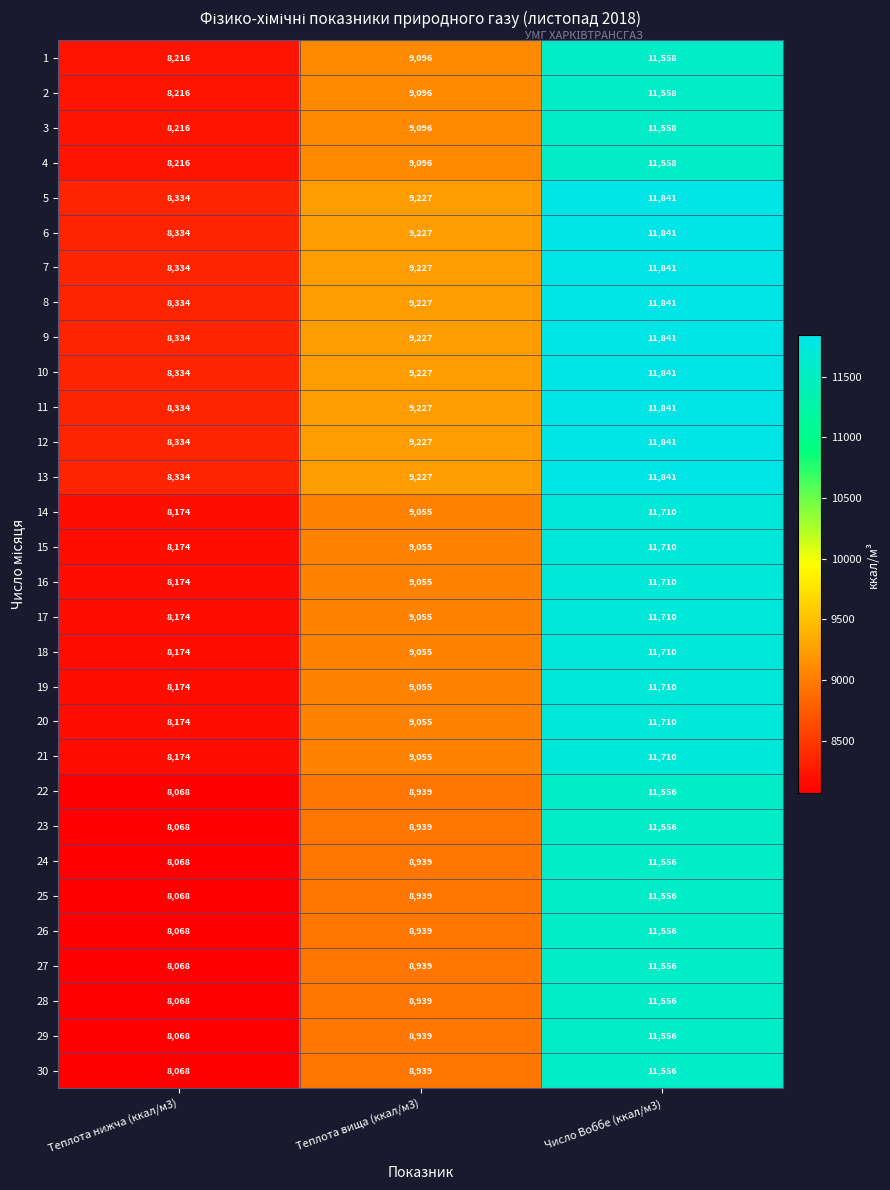

What is the difference between the highest and lowest values at Теплота нижча (ккал/м3)?

266